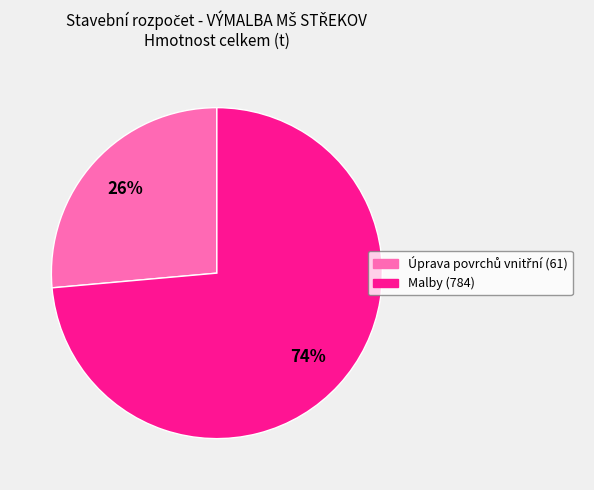

True or false: Malby (784) accounts for 74% of the total.

True